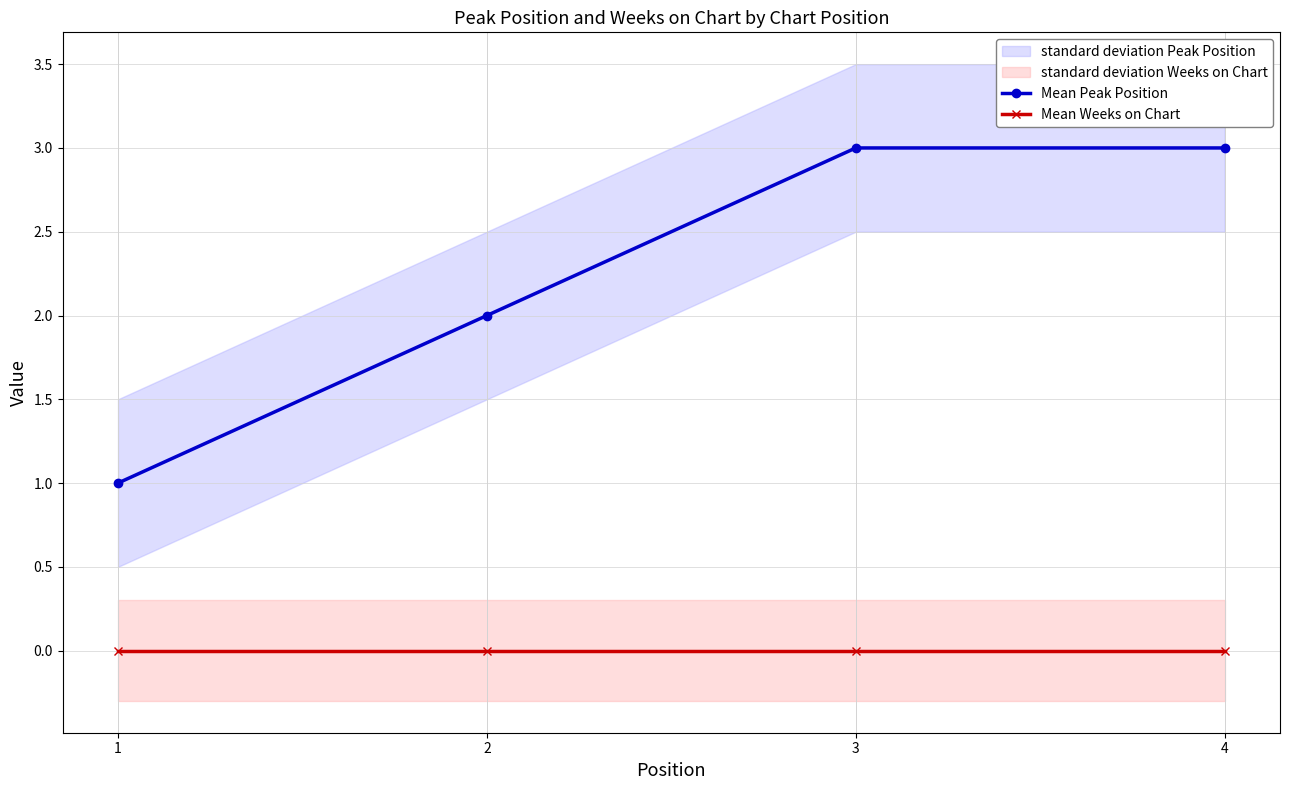

True or false: Mean Peak Position has more than 0 interior local peaks.

False